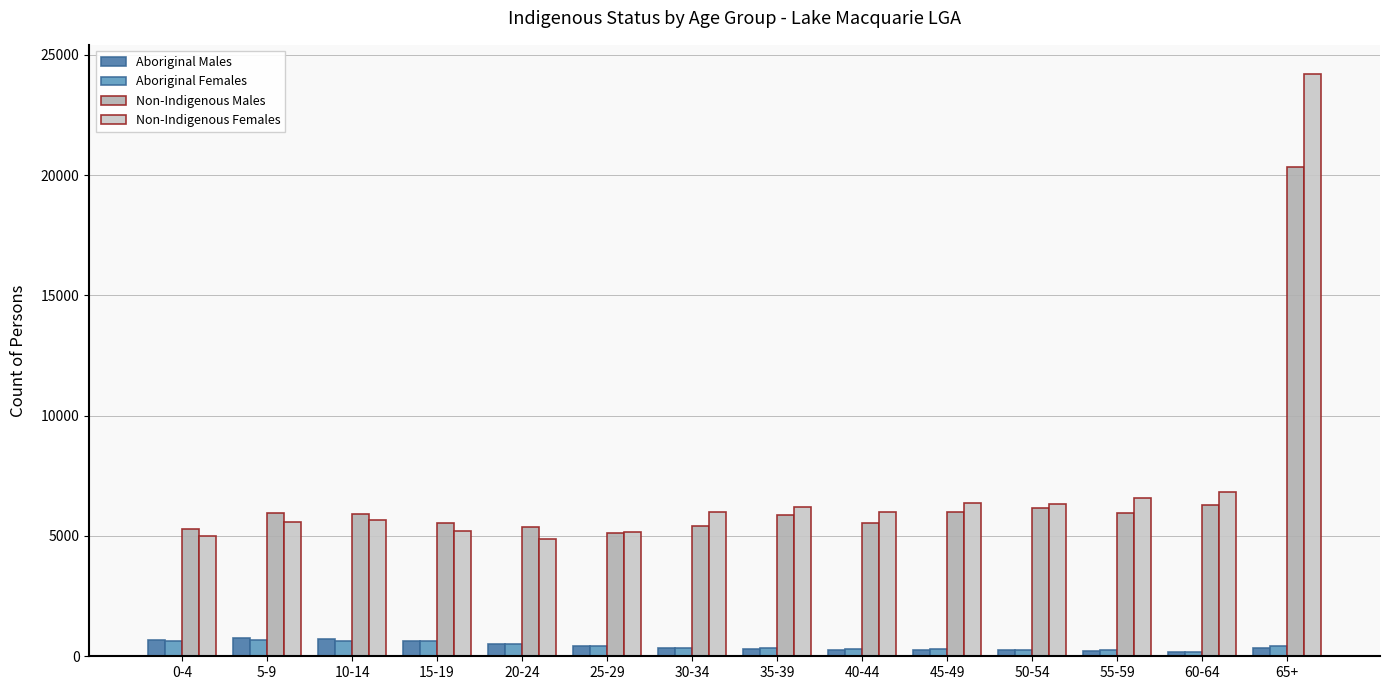

What is the difference between the second highest and minimum values in the Aboriginal Females series?

465